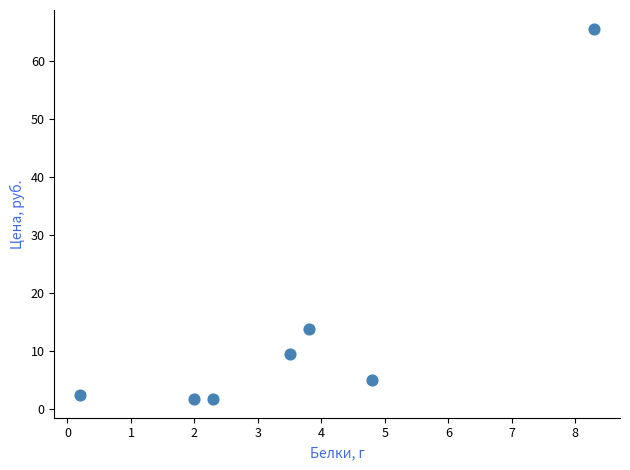

What is the range of X values (max minus min)?

8.1